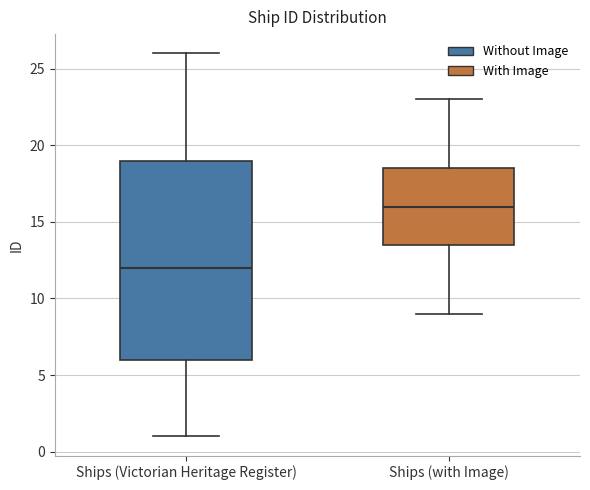

Reading left to right, read every box against the y-axis: the position of its median line, the range the box covers, and the ends of its whiskers. The values are not printed on the chart, so give them approximately, as read against the axis.

Ships (Victorian Heritage Register): median 12.0, box 6.0 to 19.0, whiskers 1.0 to 26.0
Ships (with Image): median 16.0, box 13.5 to 18.5, whiskers 9.0 to 23.0